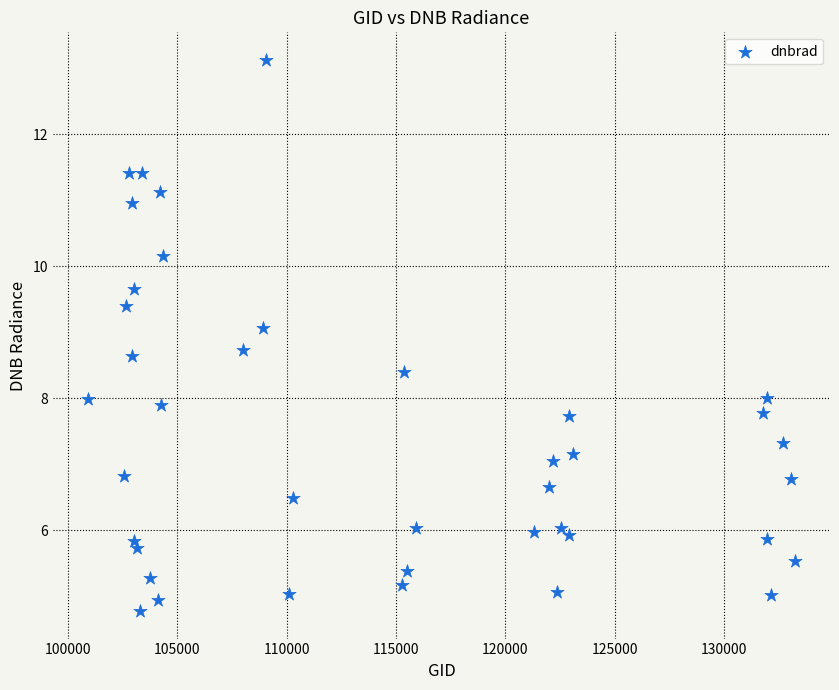

What is the range of Y values (max minus min)?

8.4